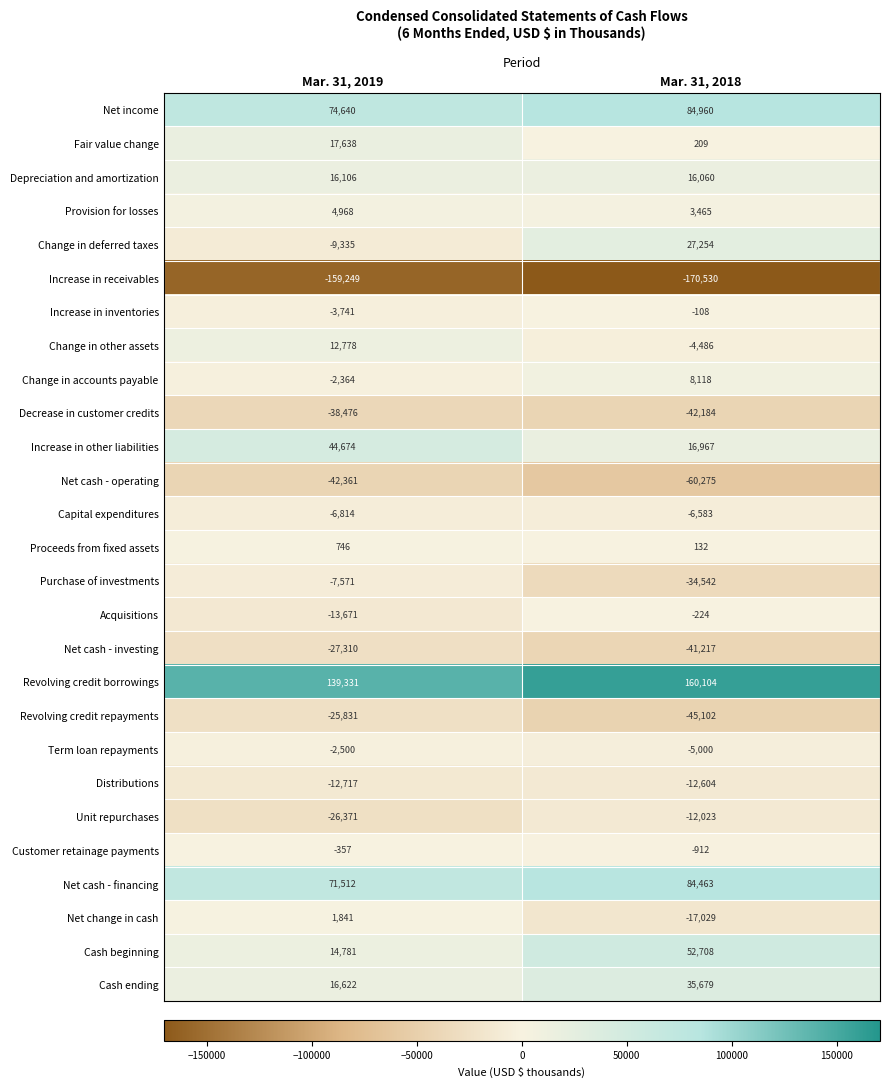

What is the difference between the maximum and minimum values in the Distributions series?

113